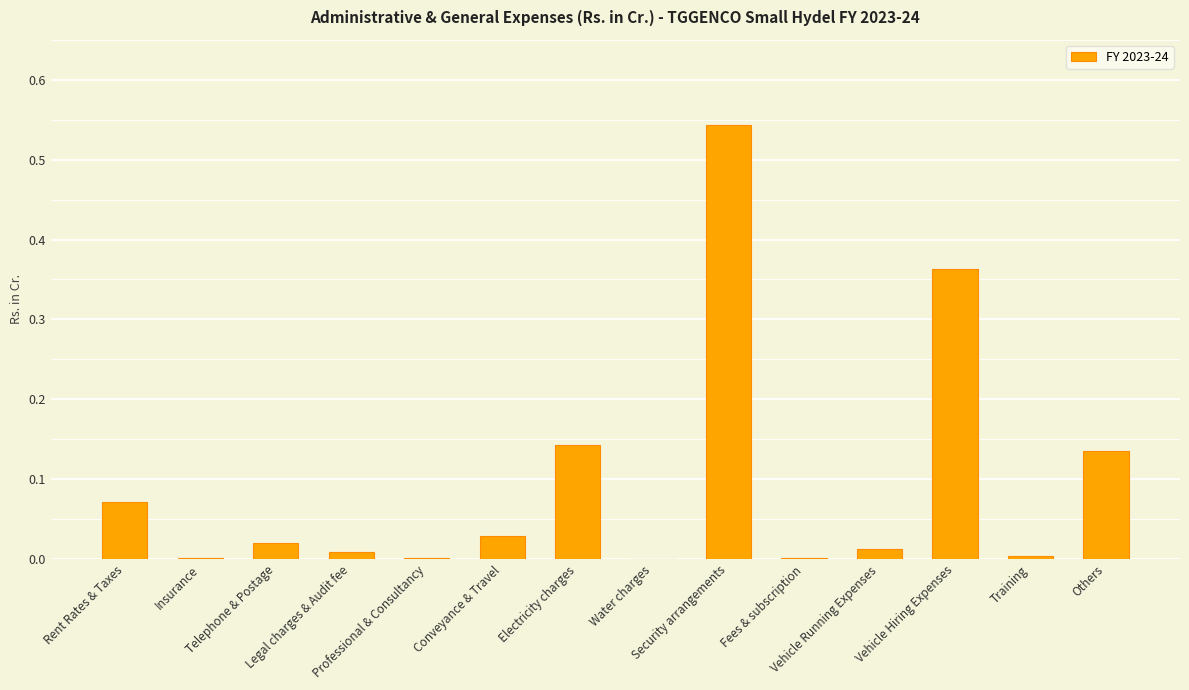

Which has a higher value, Telephone & Postage or Security arrangements?

Security arrangements